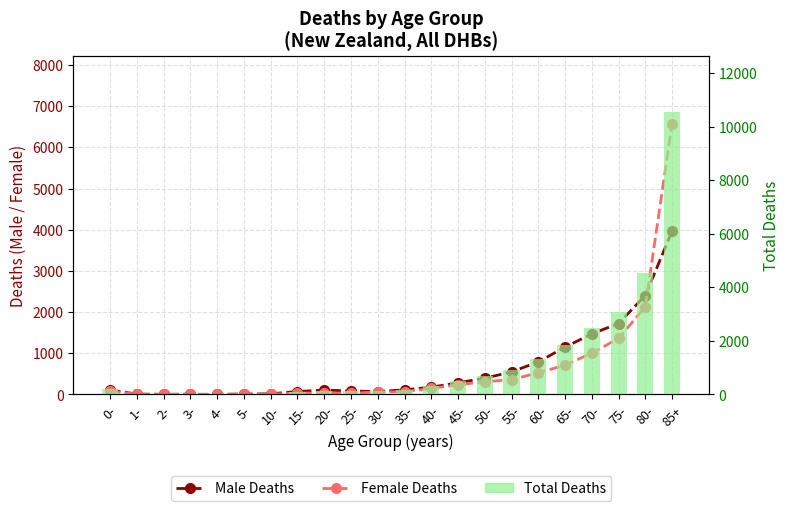

What is the spread (max minus min) of values at 1-?

8